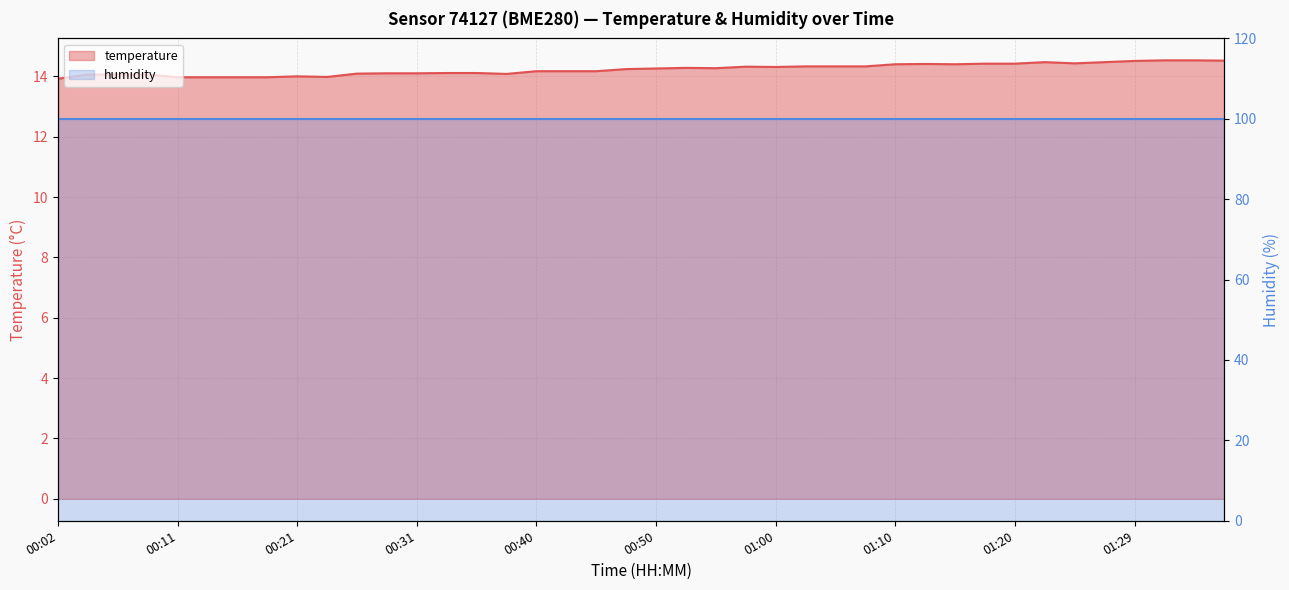

At which category does the data reach its first local peak?

00:21